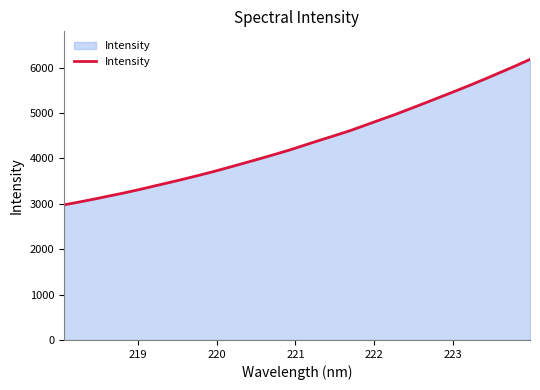

What is the minimum value shown in the chart?

2974.9